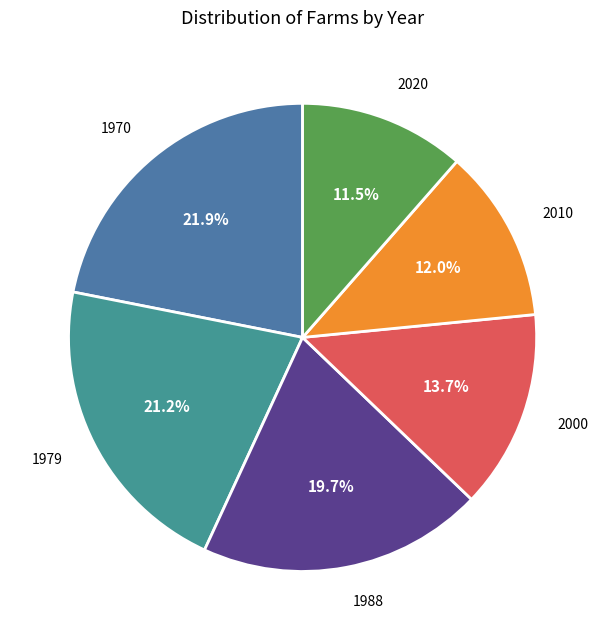

How many segments does this pie chart have?

6